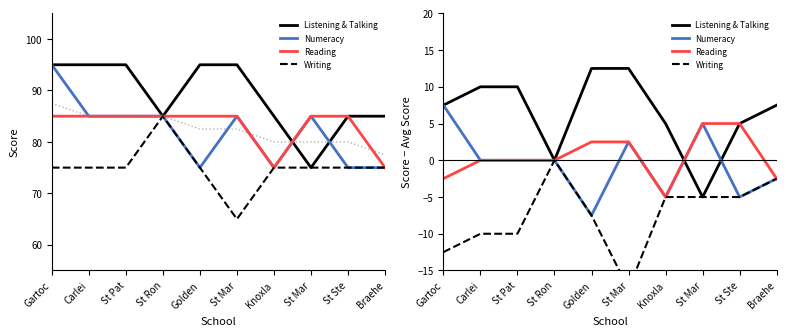

Between Golden and St Mar, which series saw the biggest shift?

Listening & Talking